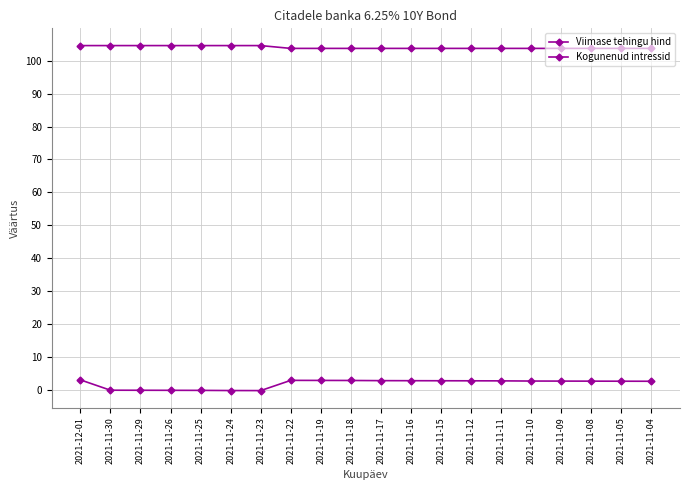

What is the value of the Viimase tehingu hind point at the 16th from the left?

103.7